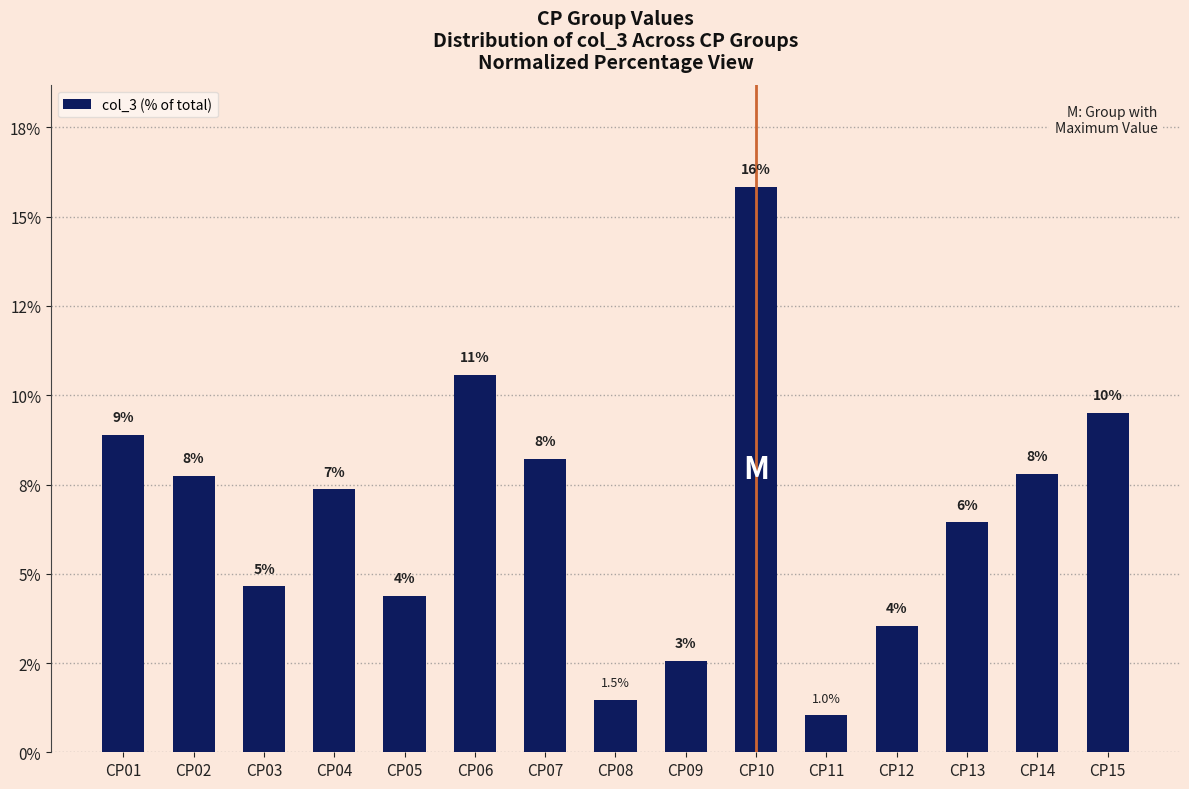

How many bars are there in total?

15